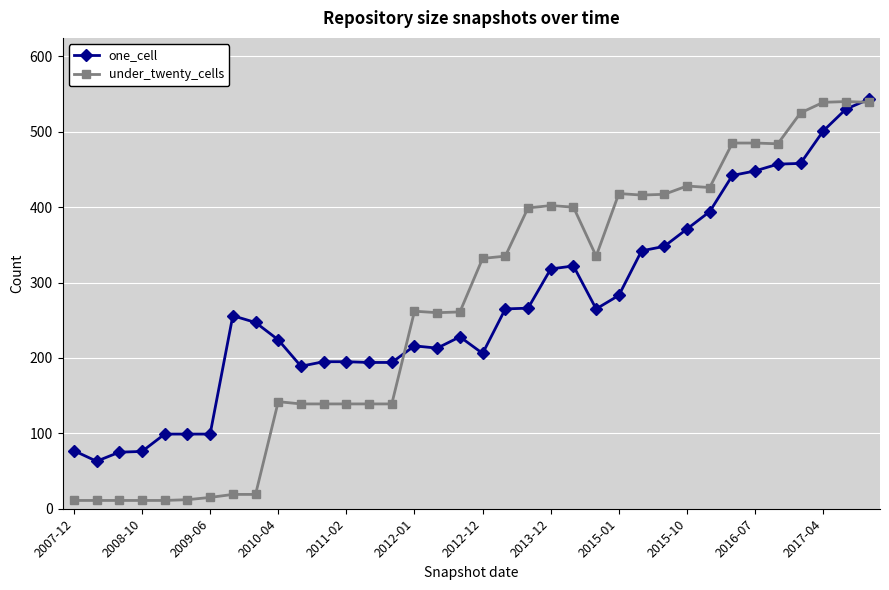

True or false: one_cell has more than 2 interior local peaks.

True